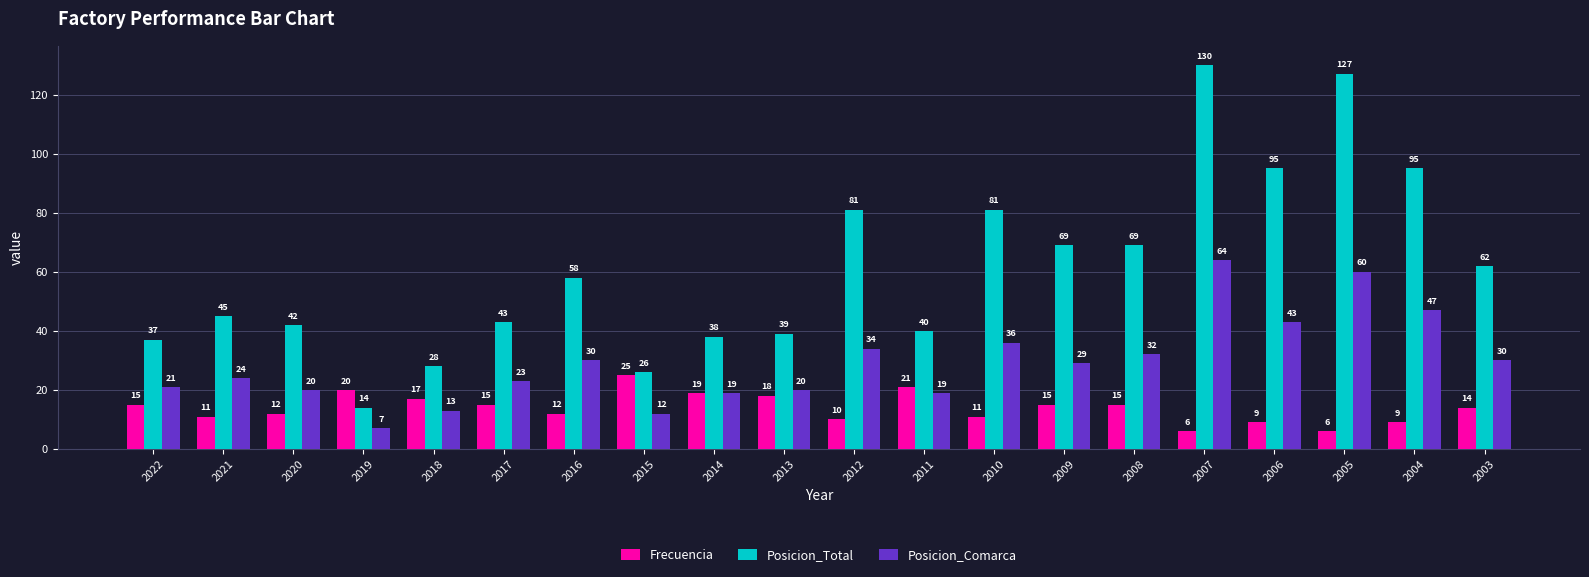

The value of Frecuencia at 2019 is 20. True or false?

True